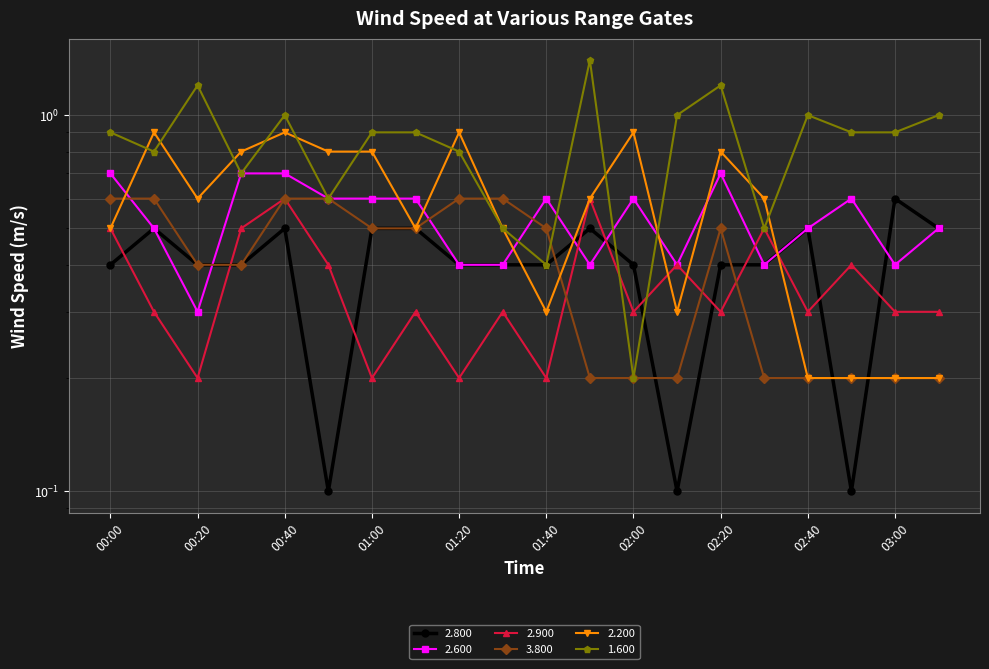

What is the sum of all 1.600 values?

16.8